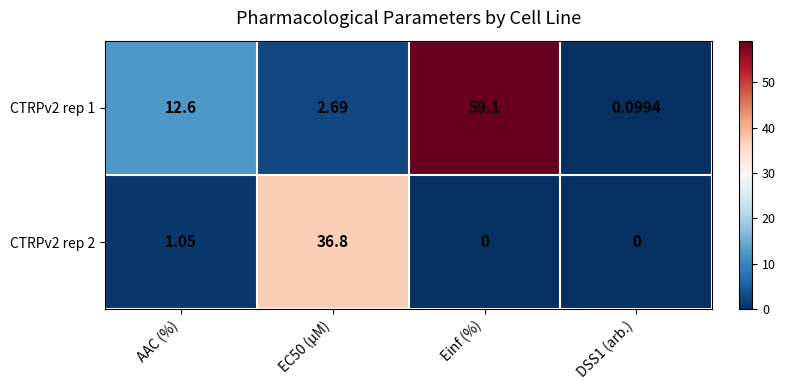

At which category does the chart reach its peak across all series?

Einf (%)